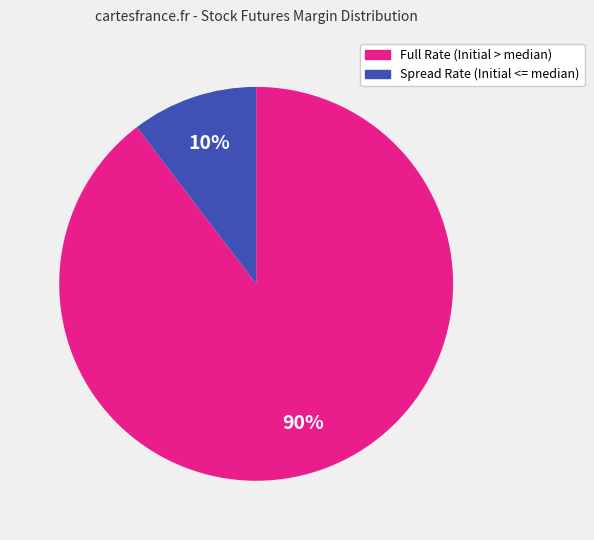

To the nearest percent, what is the average slice percentage?

50%